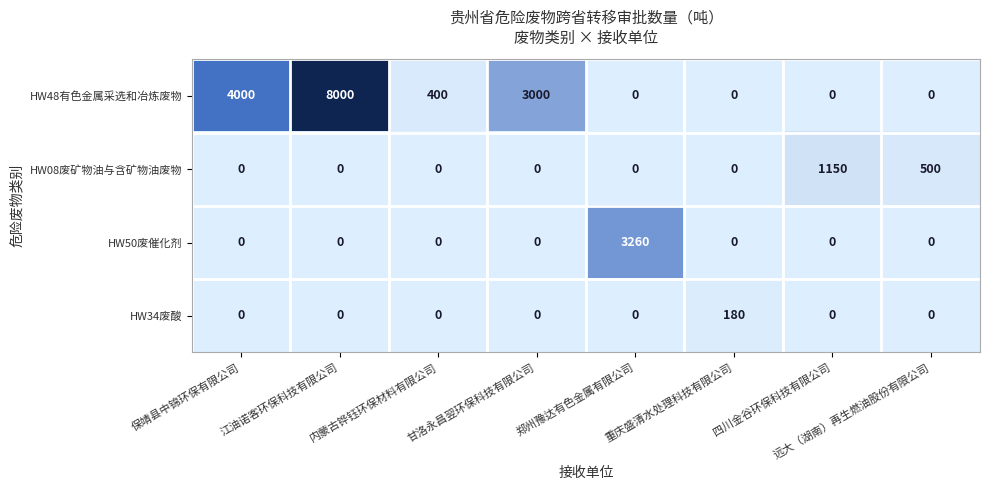

Between 甘洛永昌翌环保科技有限公司 and 远大（湖南）再生燃油股份有限公司, which series saw the biggest shift?

HW48有色金属采选和冶炼废物